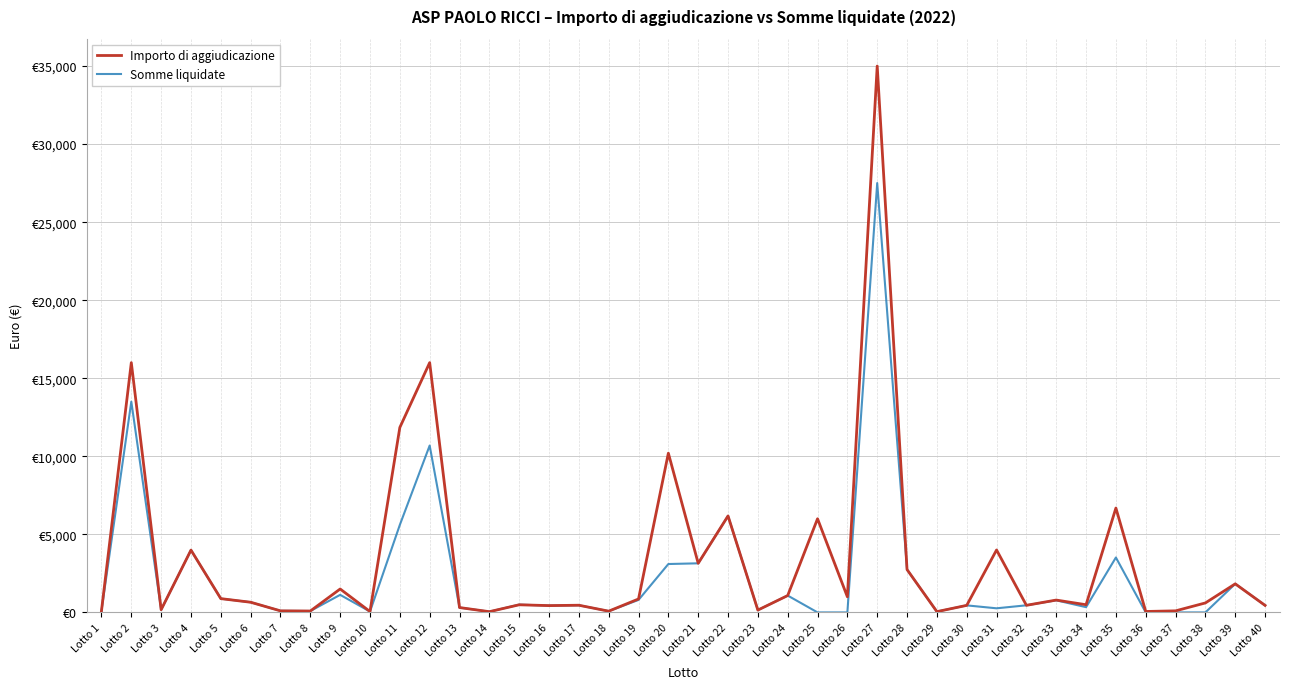

What are all the series names shown in the legend?

Importo di aggiudicazione, Somme liquidate